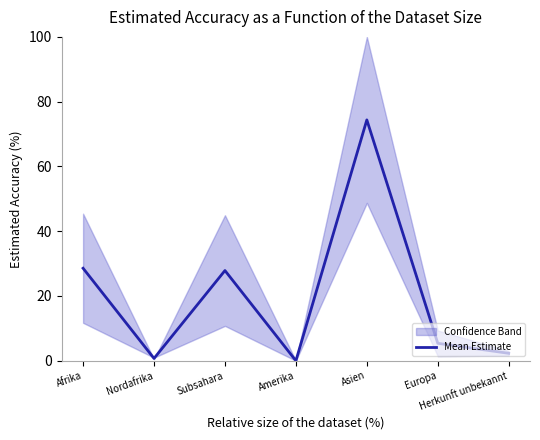

What is the value of the 7th point from the left?

2.3